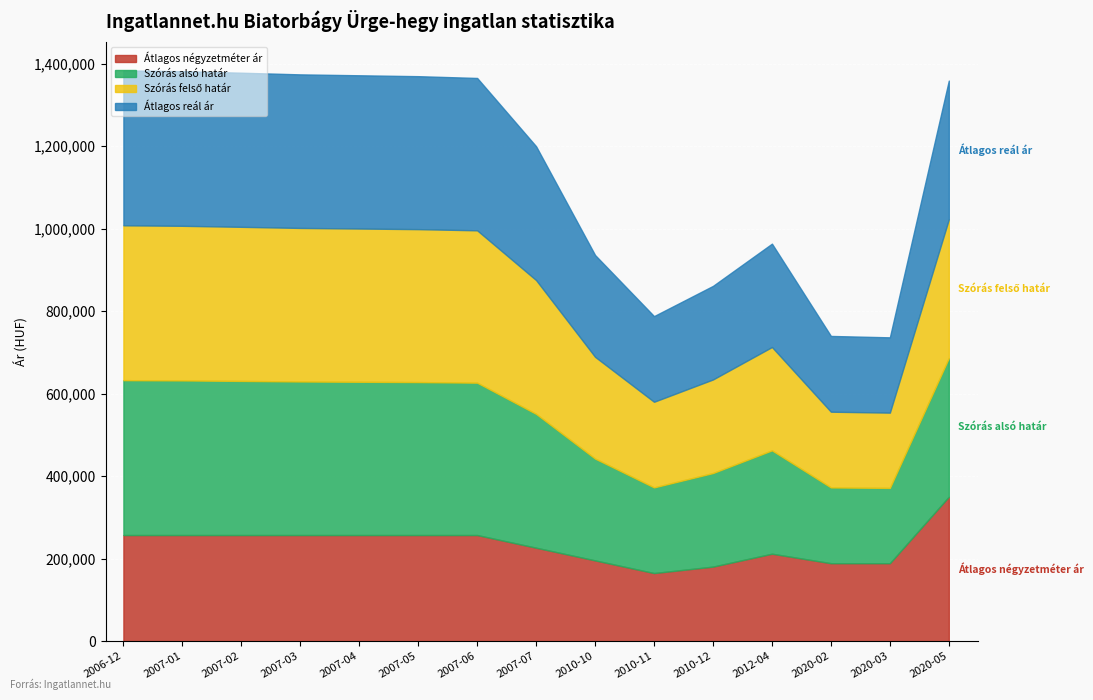

How many data points in Átlagos reál ár are above 336246?

7